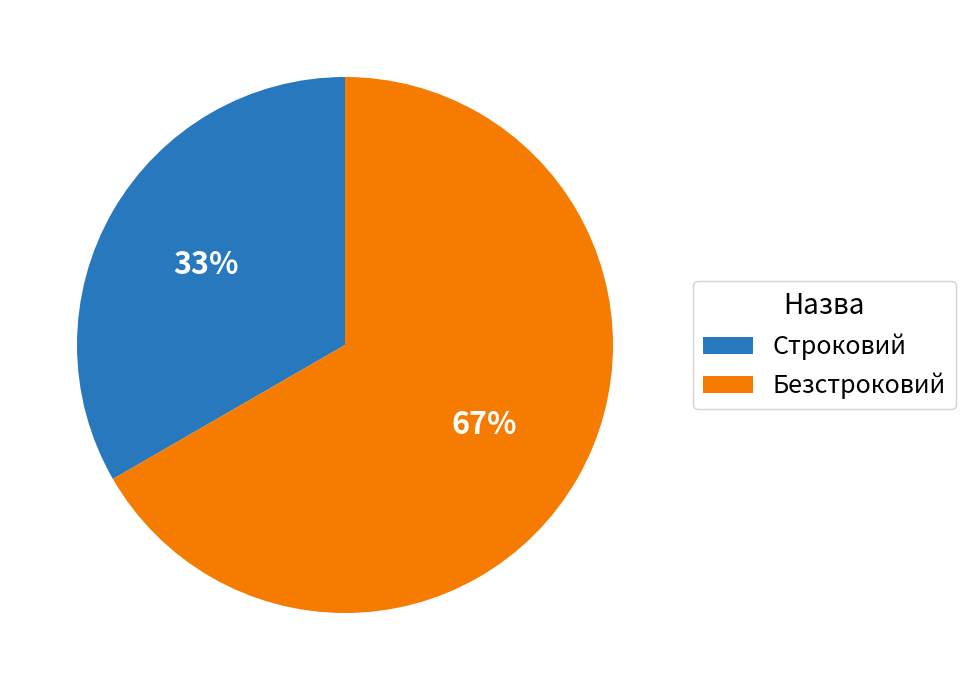

Which category has the biggest portion of the pie?

Безстроковий